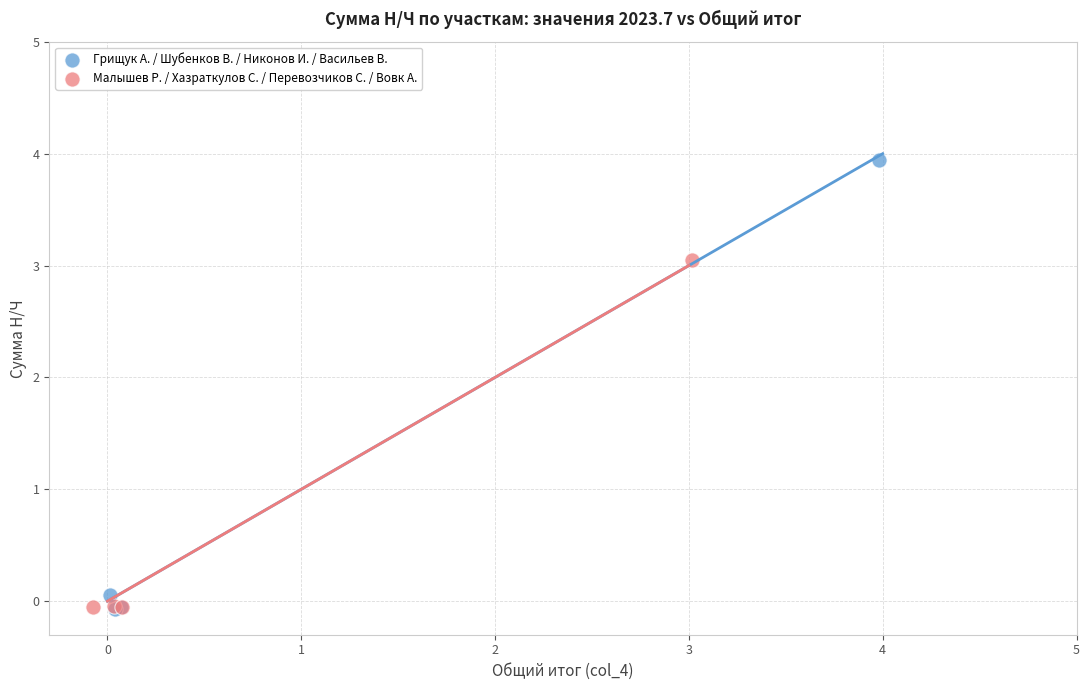

Which series contains the highest Y value?

Грищук А. / Шубенков В. / Никонов И. / Васильев В.